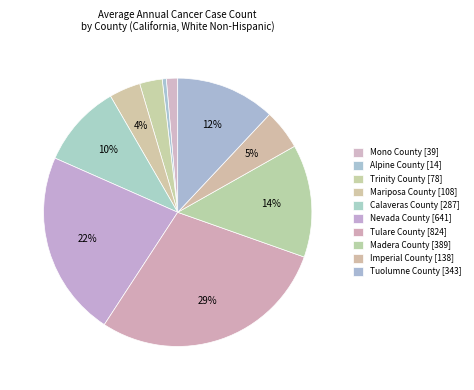

What is the total percentage of Nevada County and Mono County?

23.8%